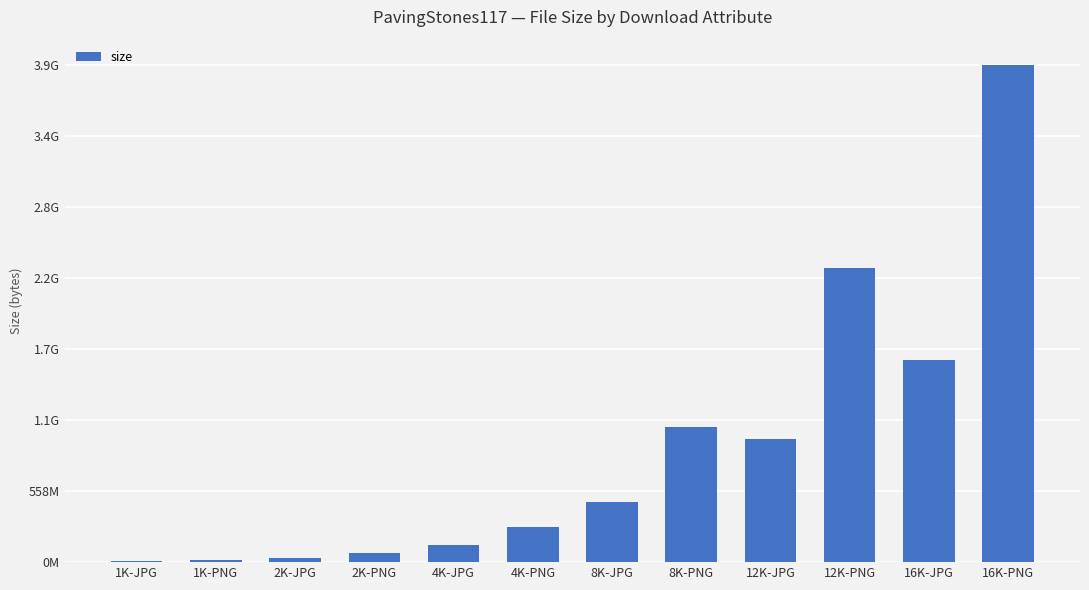

Reading left to right, what are all the values shown in this chart?

1K-JPG=9954912	1K-PNG=19084905	2K-JPG=35055576	2K-PNG=71192361	4K-JPG=130807079	4K-PNG=275964002	8K-JPG=472090586	8K-PNG=1062756401	12K-JPG=964178720	12K-PNG=2308665859	16K-JPG=1591083944	16K-PNG=3908735211